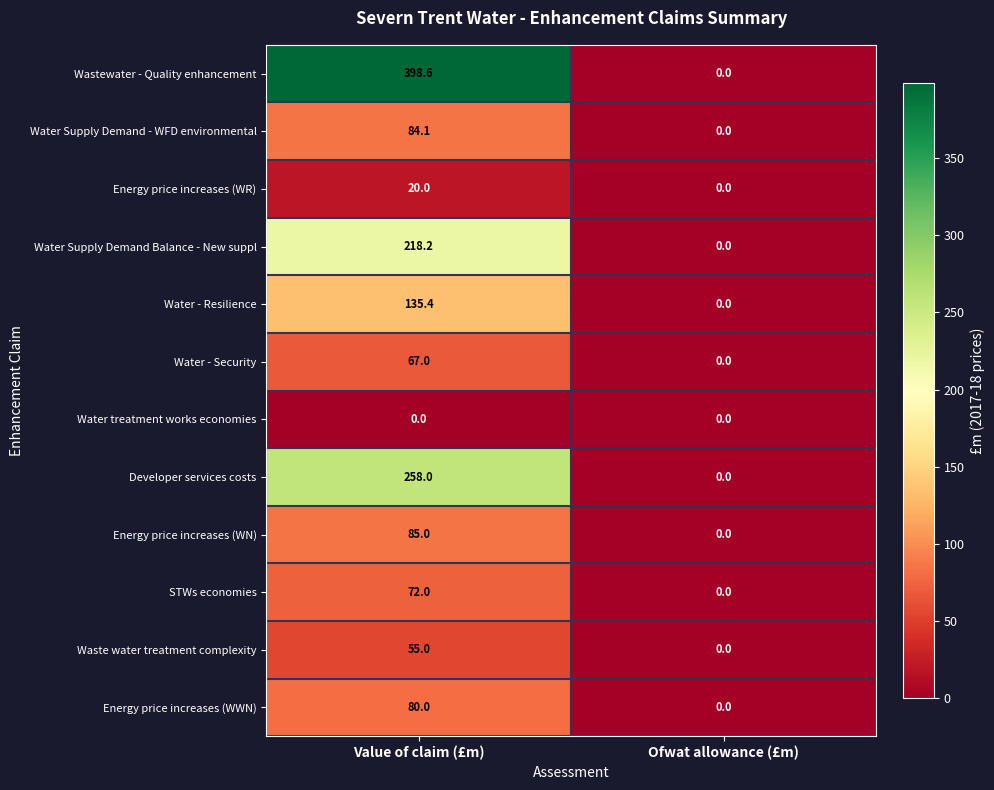

Which series changed the most between Value of claim (£m) and Ofwat allowance (£m)?

Wastewater - Quality enhancement